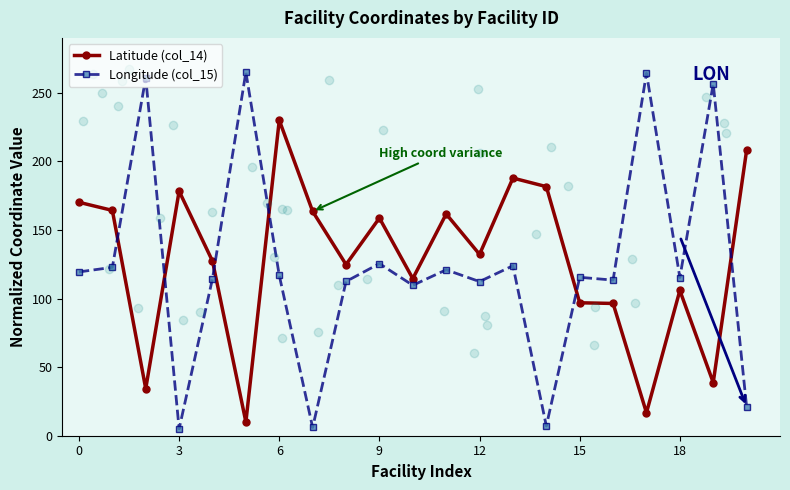

What is the average value of the Latitude (col_14) series?

128.7